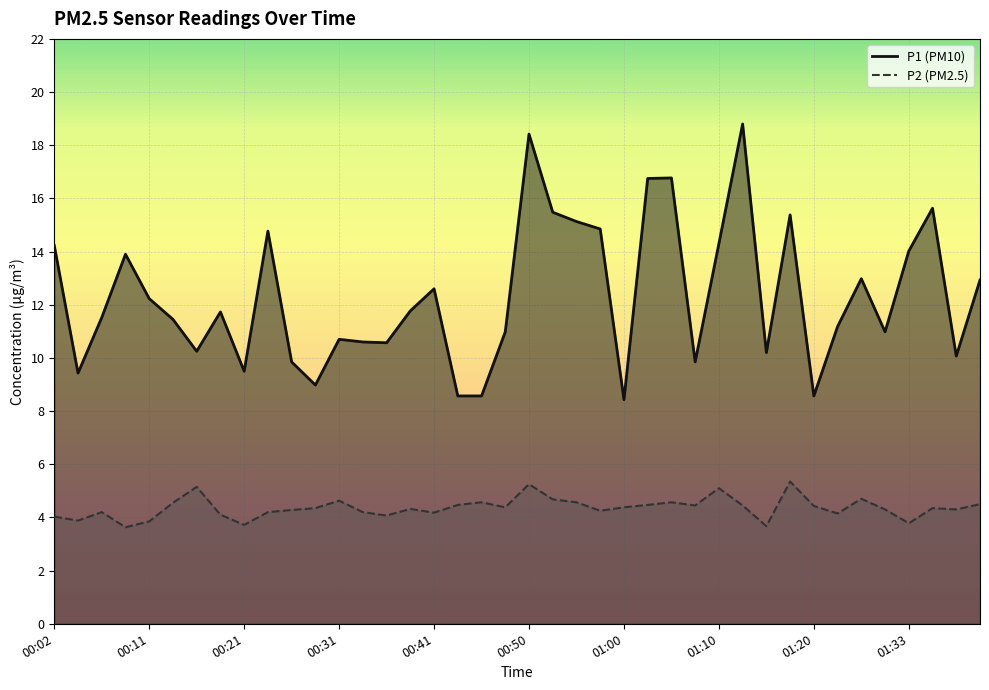

At which category is the sum across all series the highest?

00:50